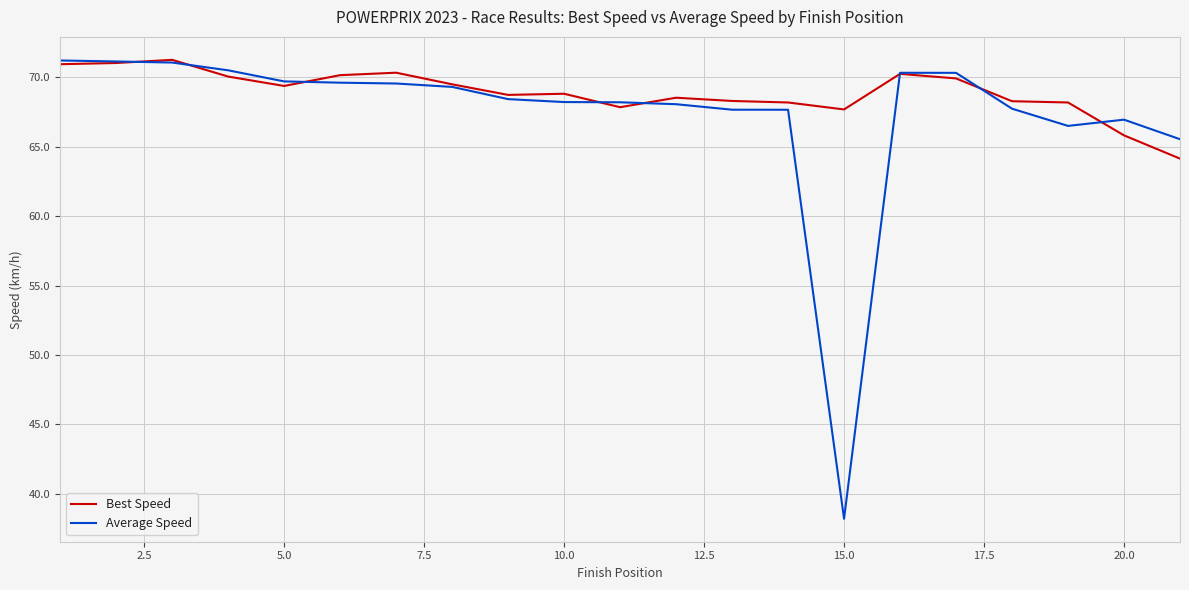

List the series in order of their overall mean, highest first.

Best Speed, Average Speed